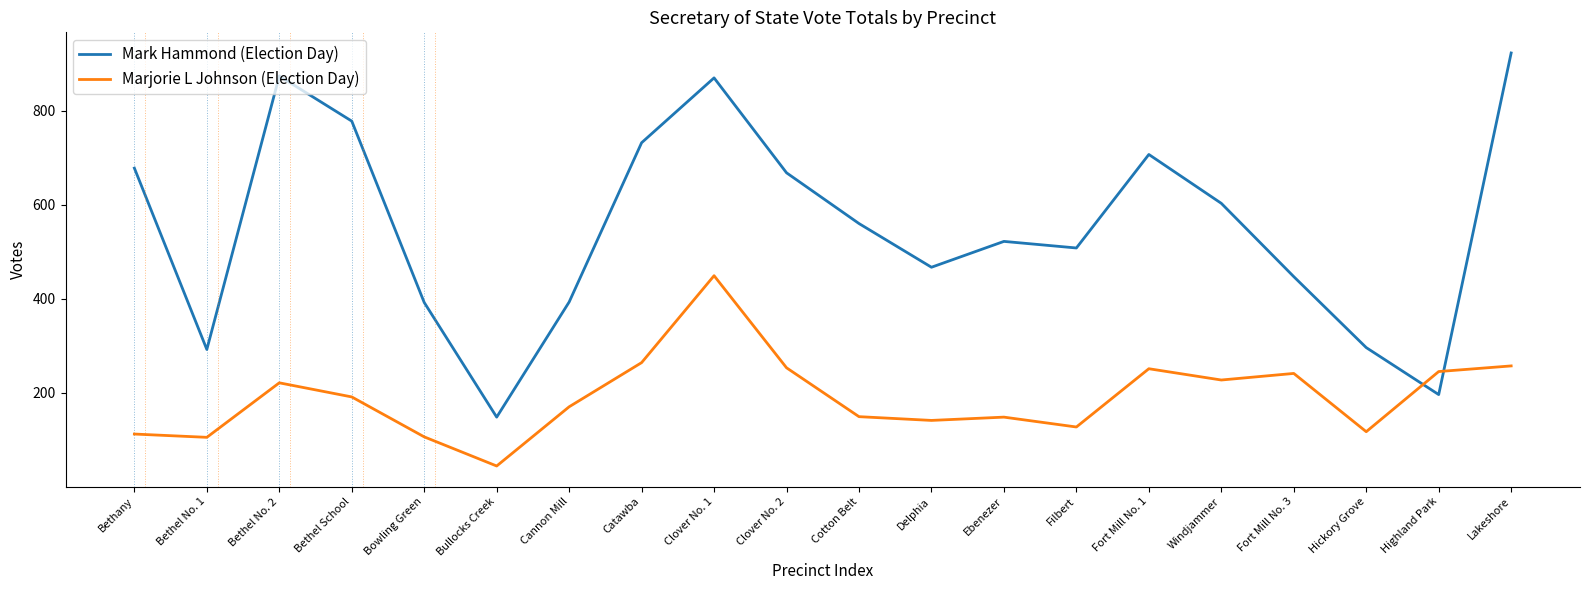

List the series in order of their peak value, highest first.

Mark Hammond (Election Day), Marjorie L Johnson (Election Day)